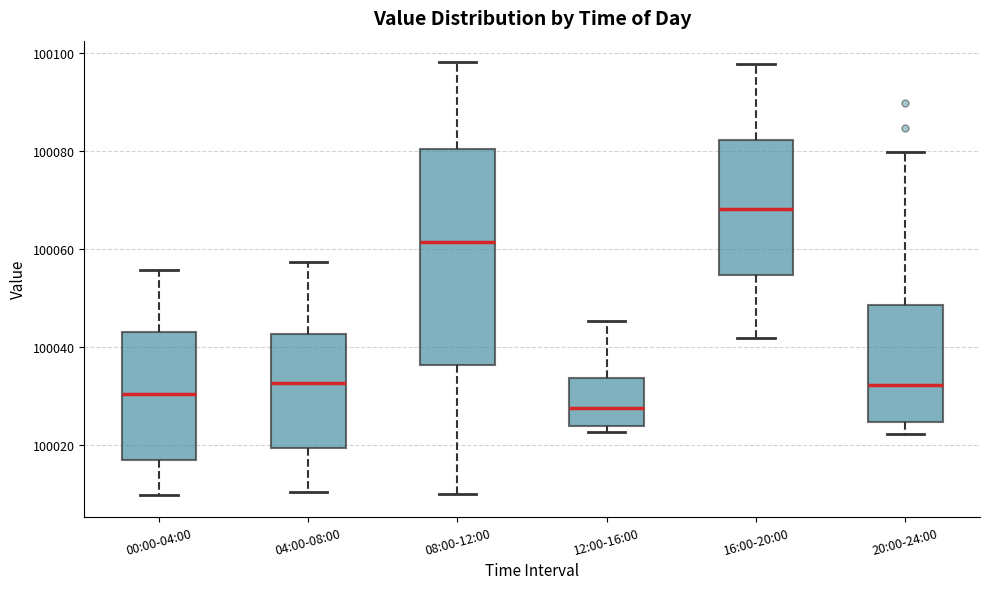

Where does the lower whisker of the box for 08:00-12:00 end on the y-axis? The values are not printed on the chart, so give them approximately, as read against the axis.

100010